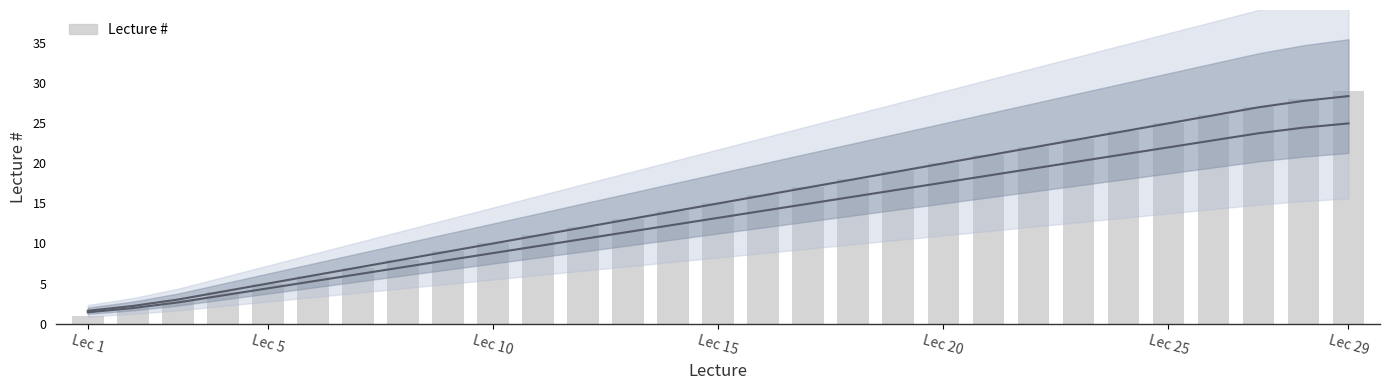

How many bars are there in total?

29